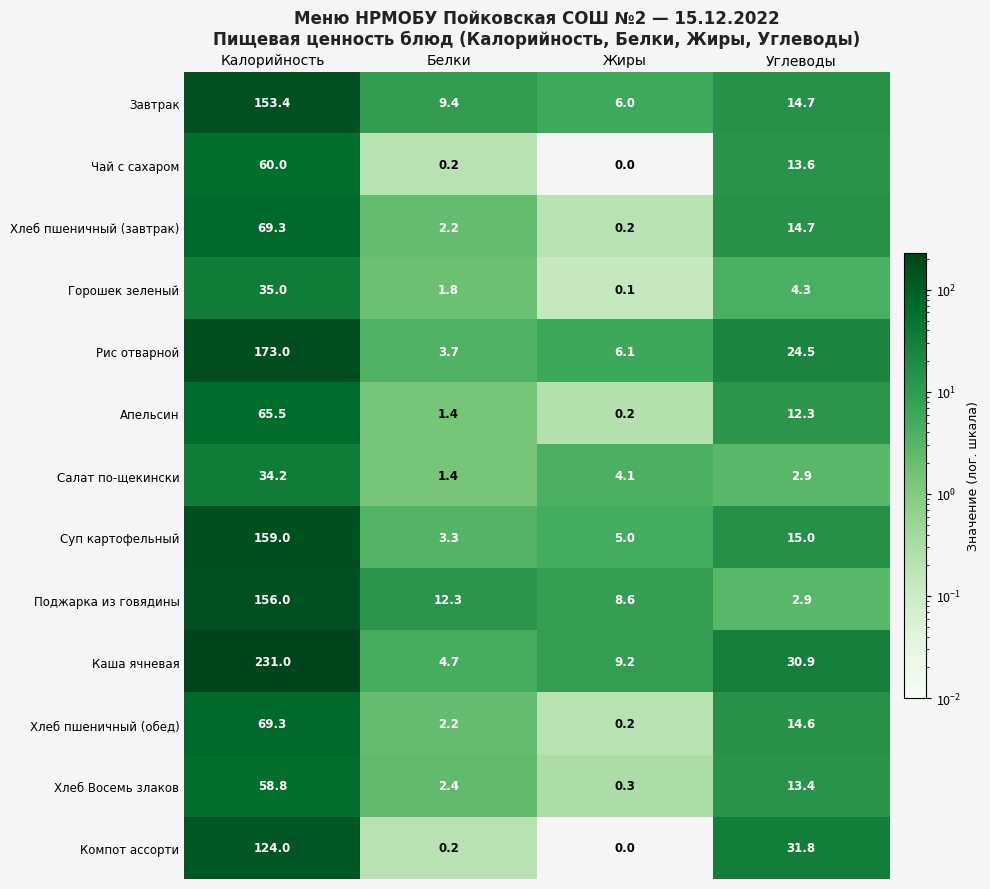

What is the difference between the maximum and minimum values in the Поджарка из говядины series?

153.1